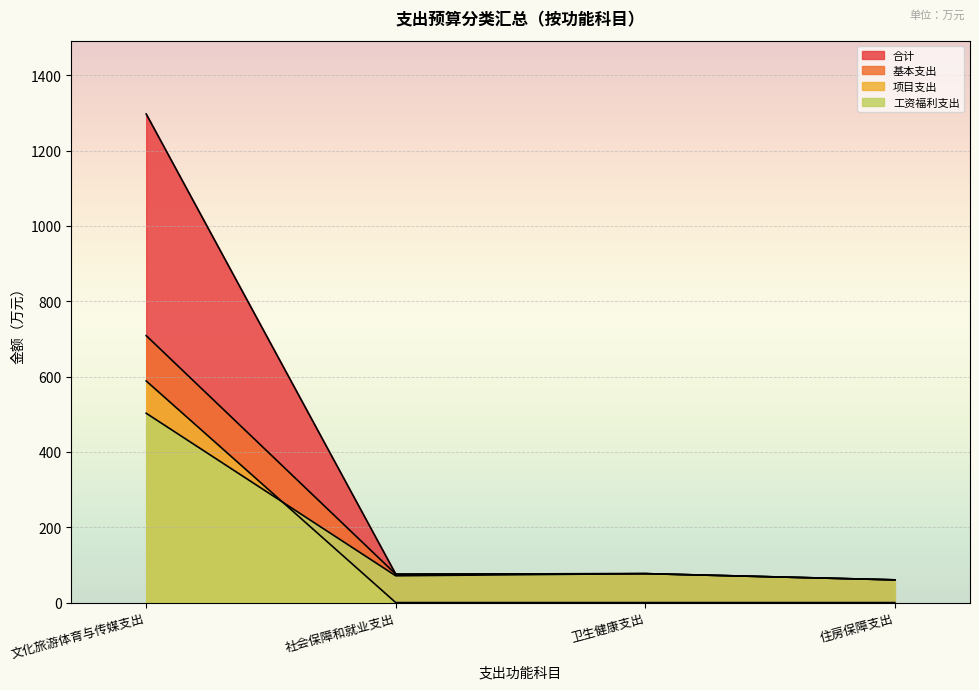

How many lines are shown in the chart?

4